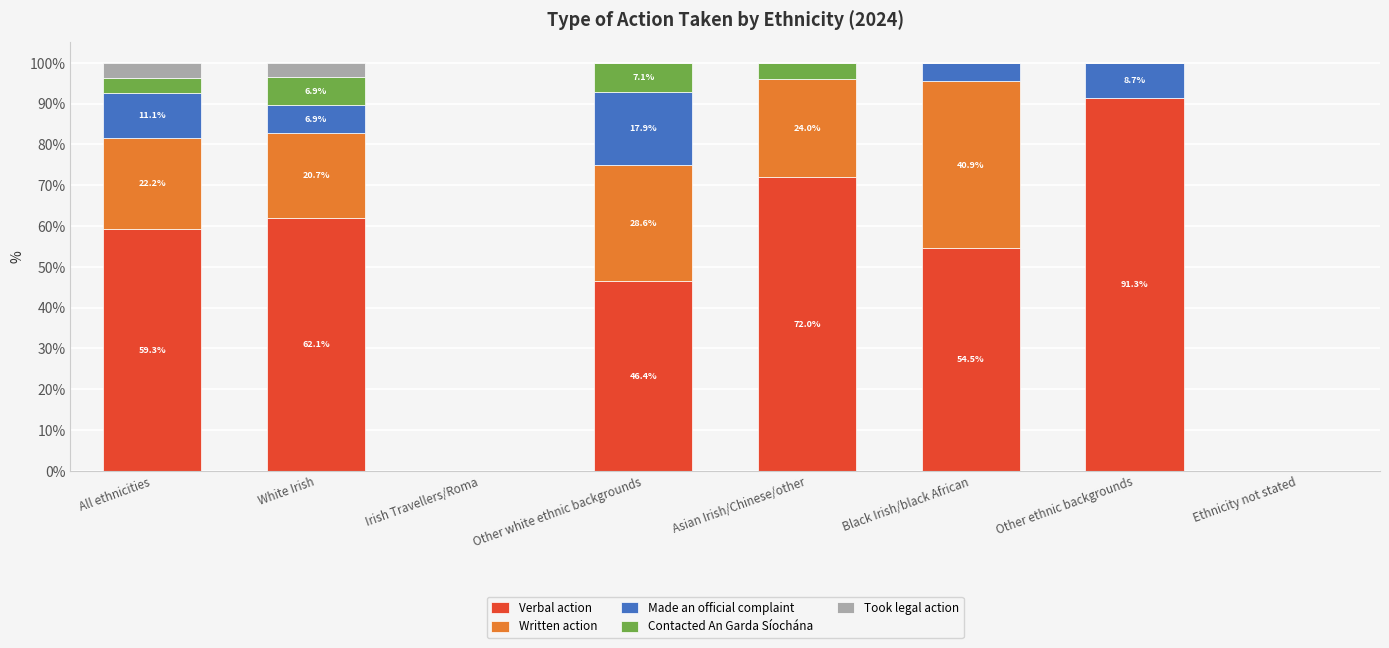

What are all the series names shown in the legend?

Verbal action, Written action, Made an official complaint, Contacted An Garda Síochána, Took legal action